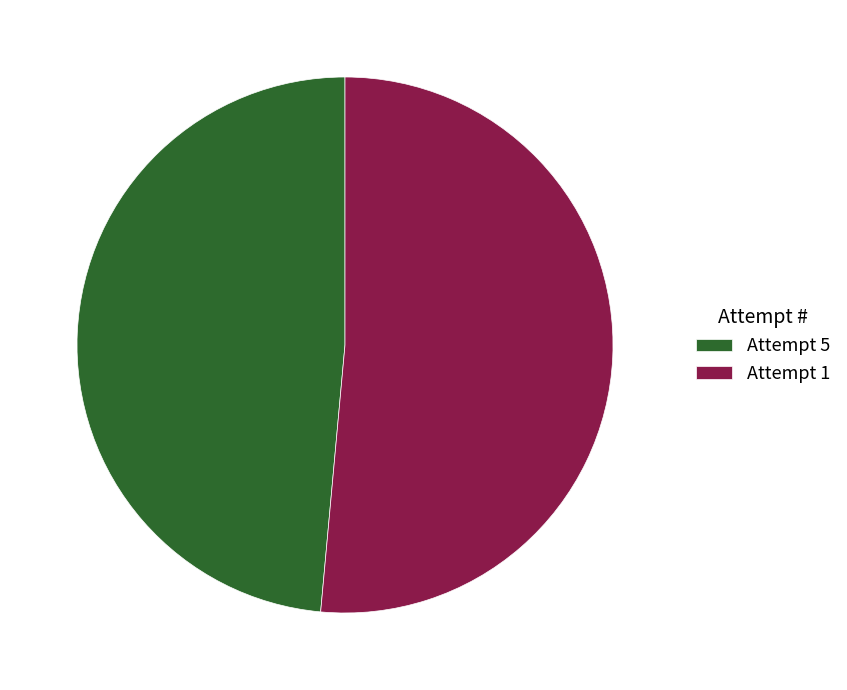

Rank the categories by value from highest to lowest.

Attempt 1, Attempt 5